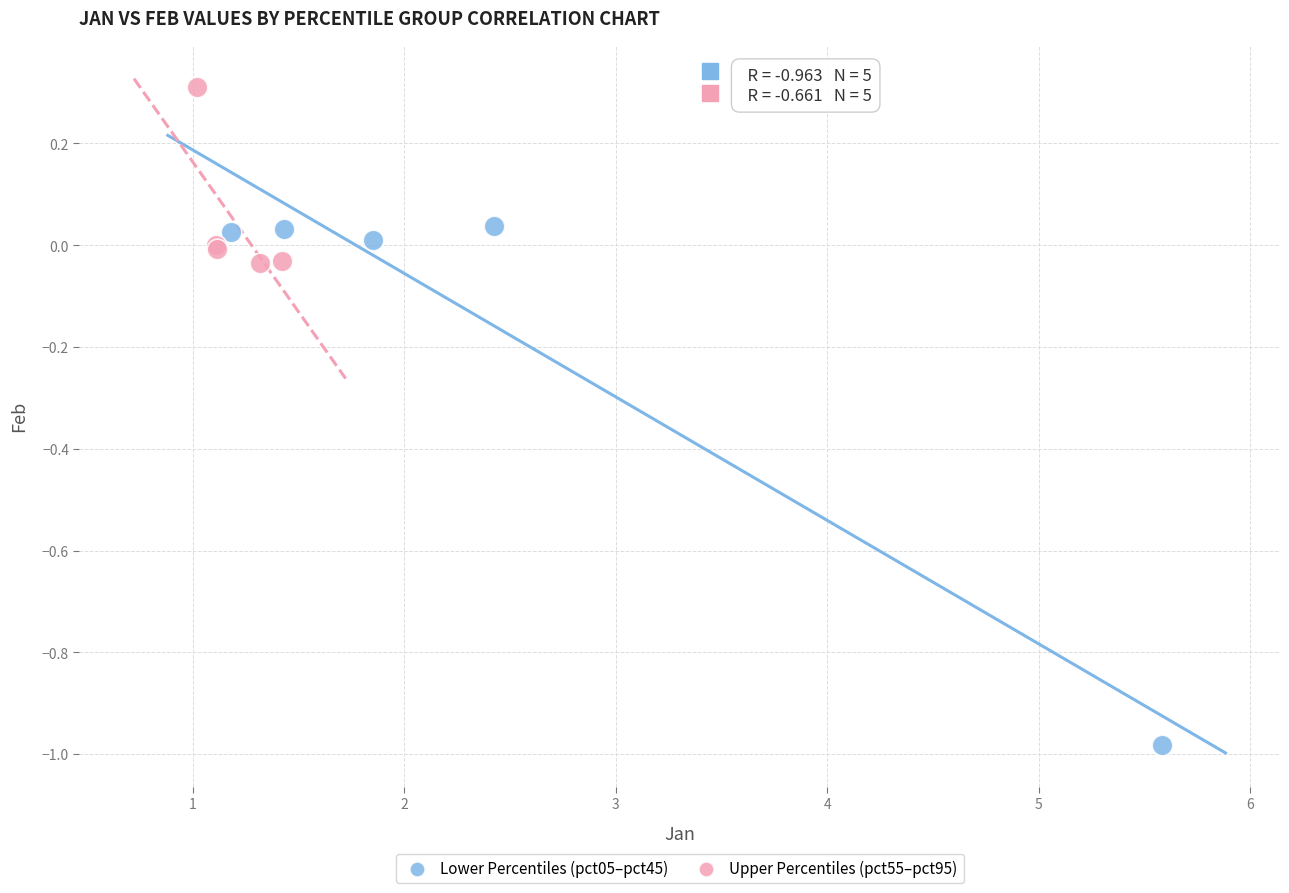

What are all the series names shown in the legend?

Lower Percentiles (pct05–pct45), Upper Percentiles (pct55–pct95)